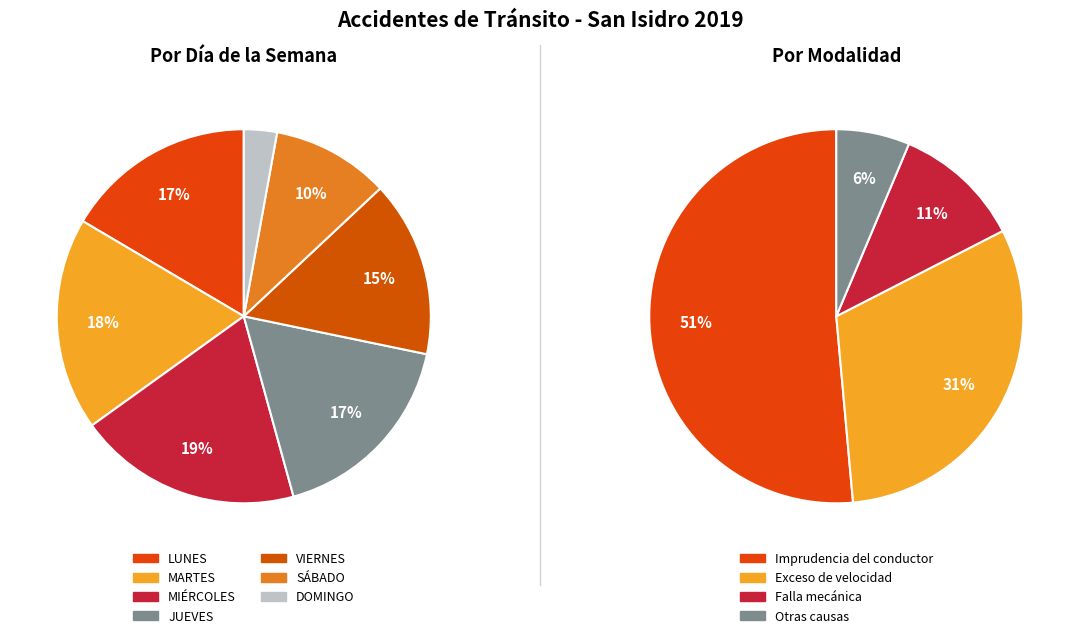

Between DOMINGO and LUNES, which is larger?

LUNES